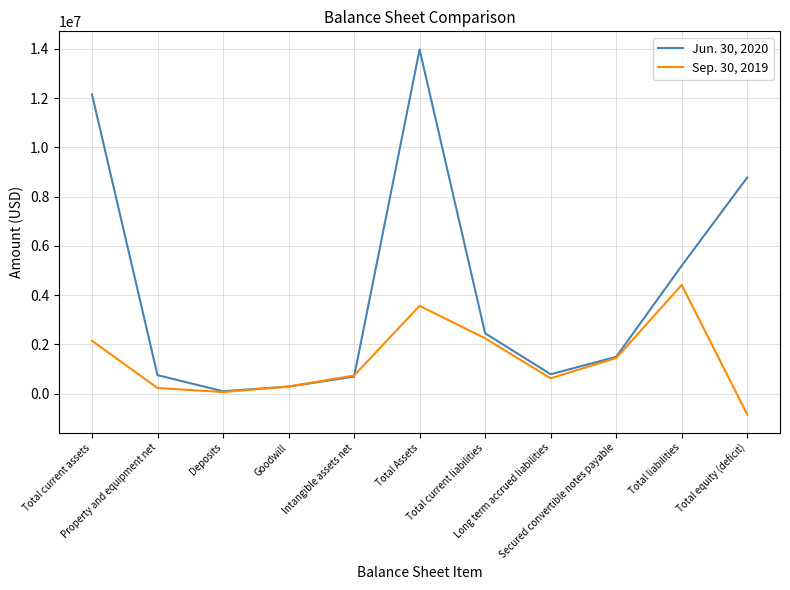

Does the chart have visible grid lines?

Yes